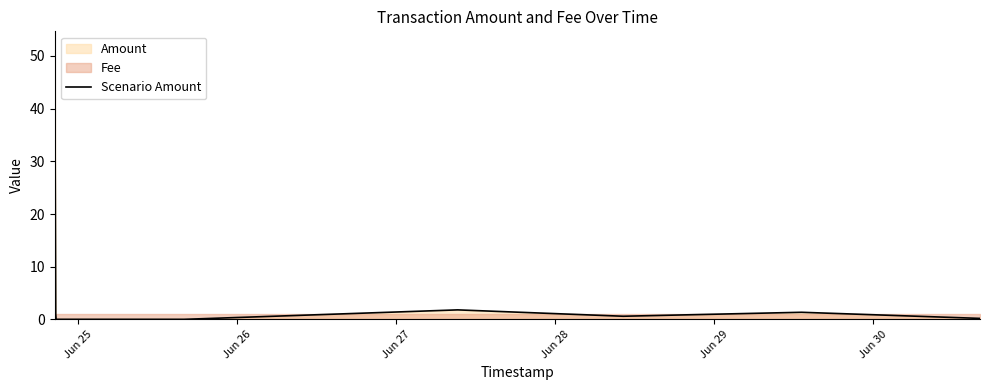

What is the highest value of the Scenario Amount series?

52.1